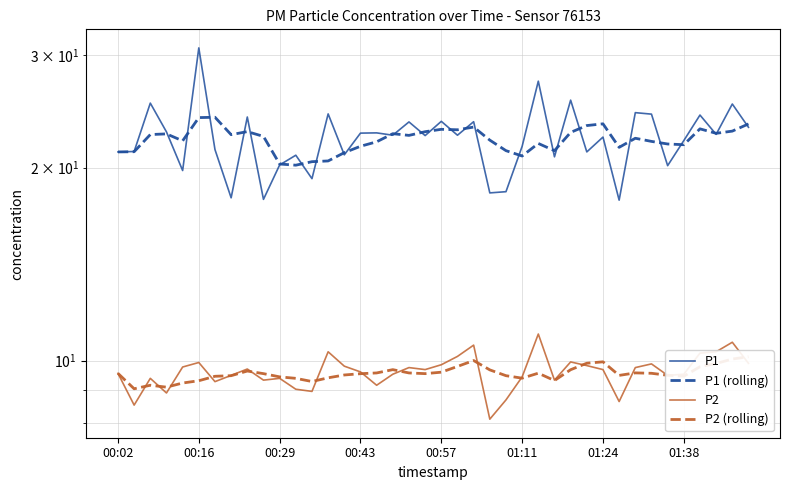

The value of P1 (rolling) at 23 is 9.5. True or false?

False